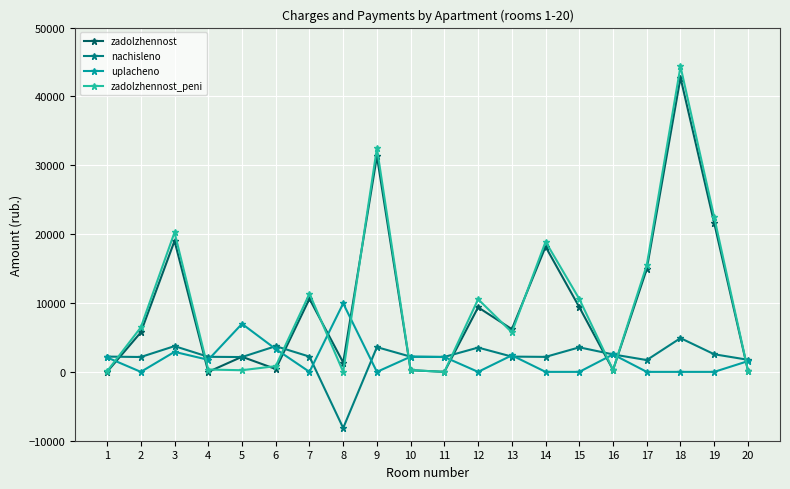

True or false: zadolzhennost has more than 2 points higher than both neighbors.

True